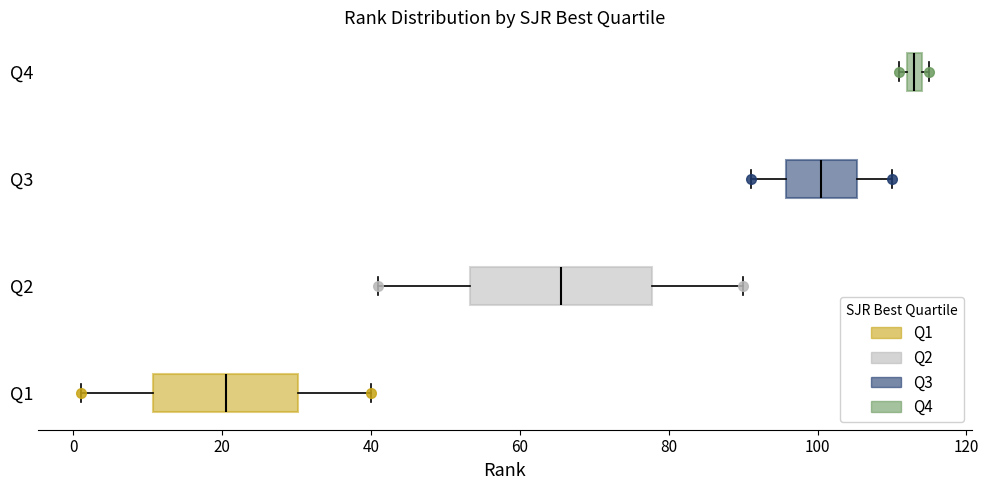

Which box is the widest, from its left edge to its right edge?

Q2